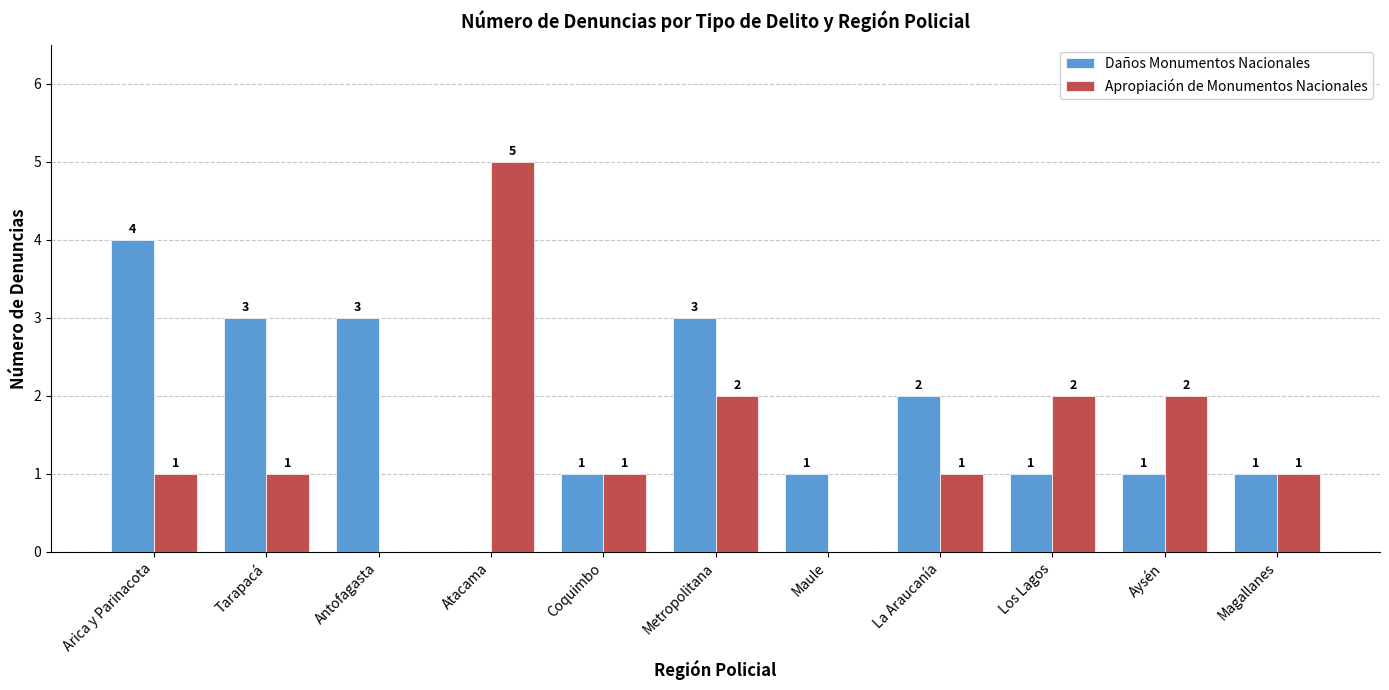

Which category has the highest value across all series?

Atacama